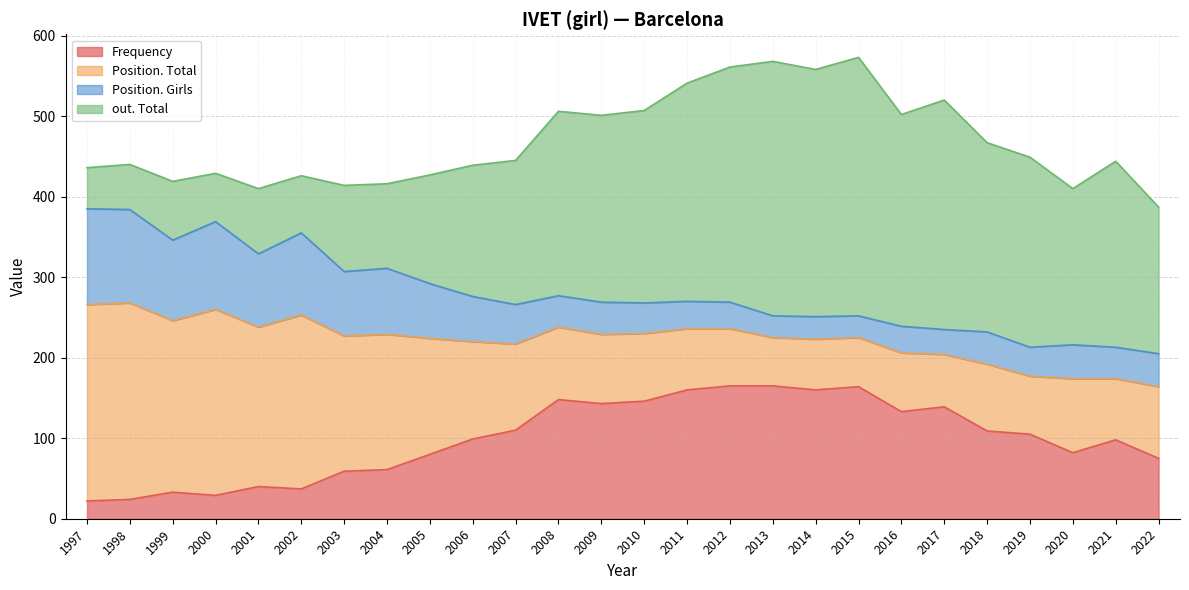

How many lines are shown in the chart?

4